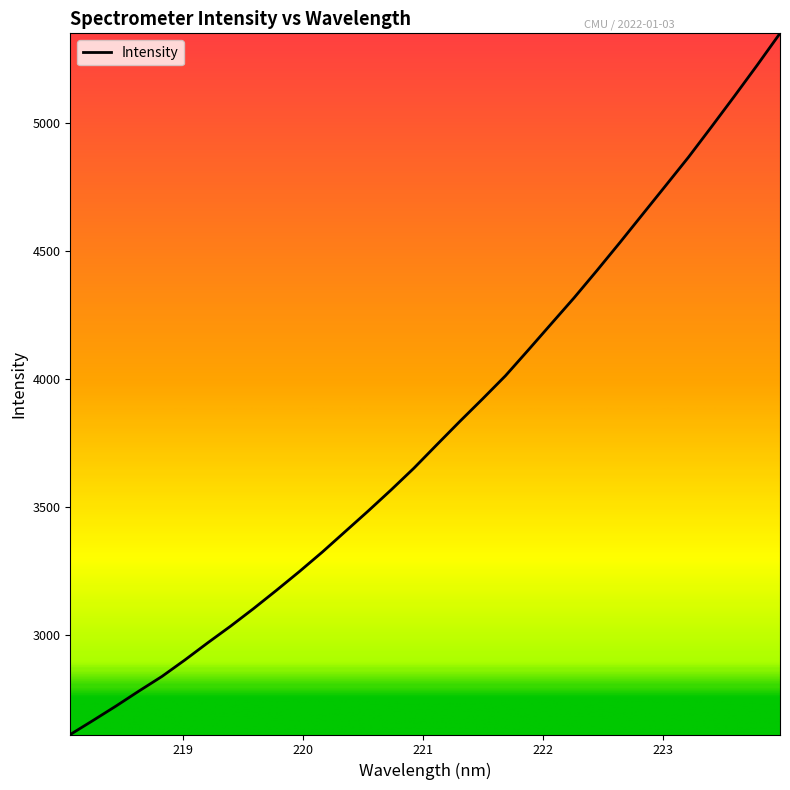

What is the smallest value displayed?

2611.4